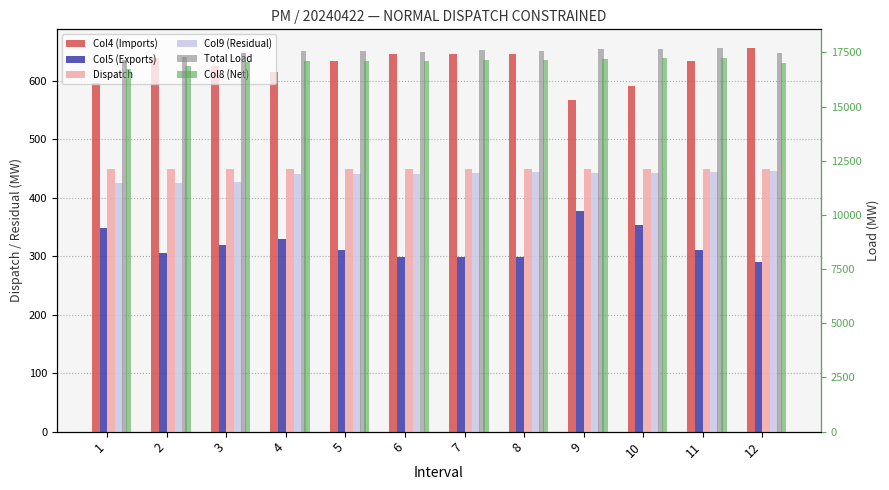

Which series changed the most between 5 and 8?

Total Load